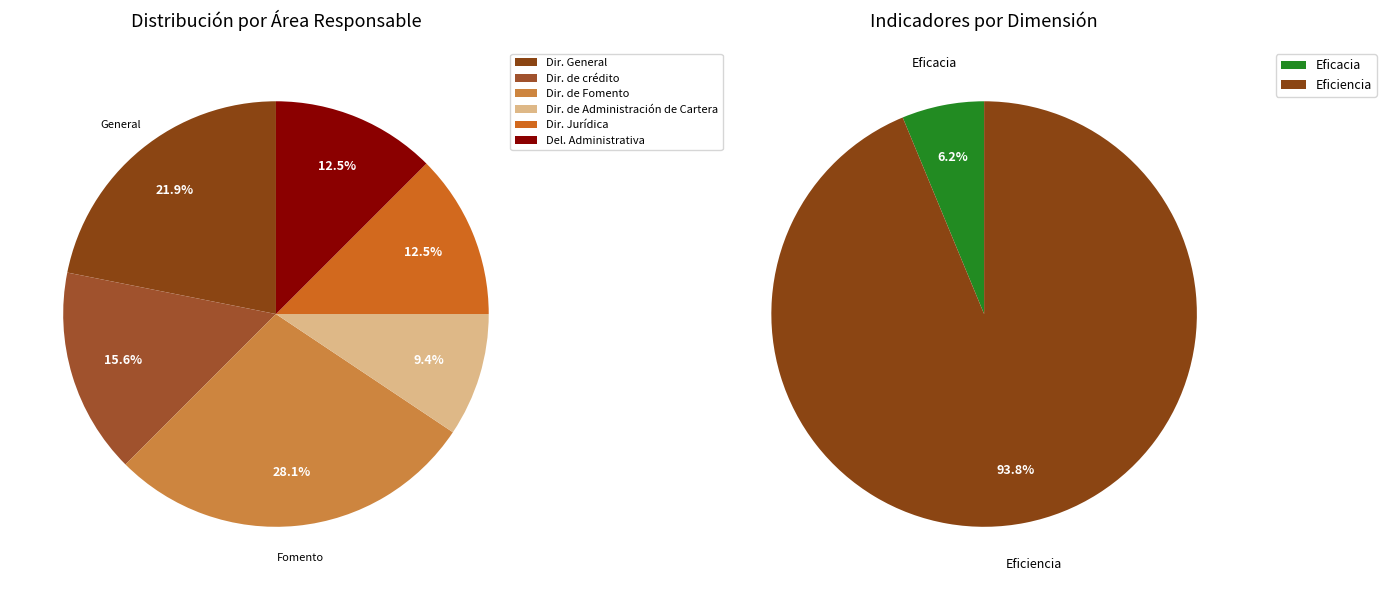

What is the change in value from Dirección de Administración de Cartera to Delegación Administrativa?

+1